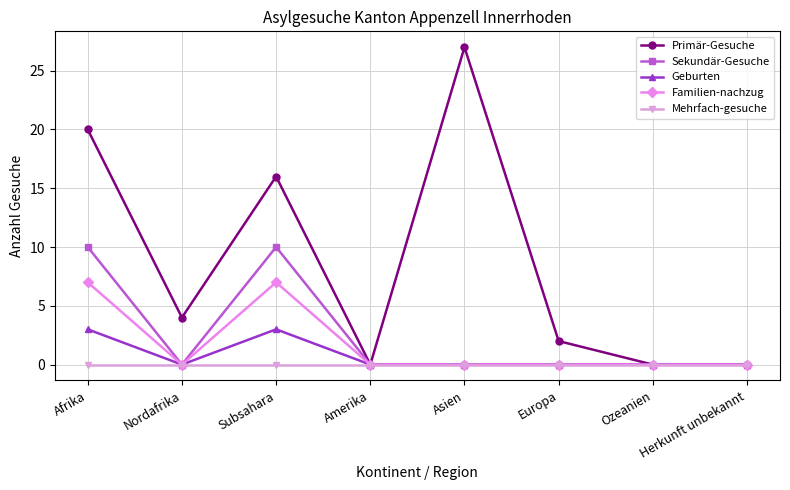

Reading right to left, list all the values displayed in this chart.

Primär-Gesuche: 0	0	2	27	0	16	4	20
Sekundär-Gesuche: 0	0	0	0	0	10	0	10
Geburten: 0	0	0	0	0	3	0	3
Familien-nachzug: 0	0	0	0	0	7	0	7
Mehrfach-gesuche: 0	0	0	0	0	0	0	0